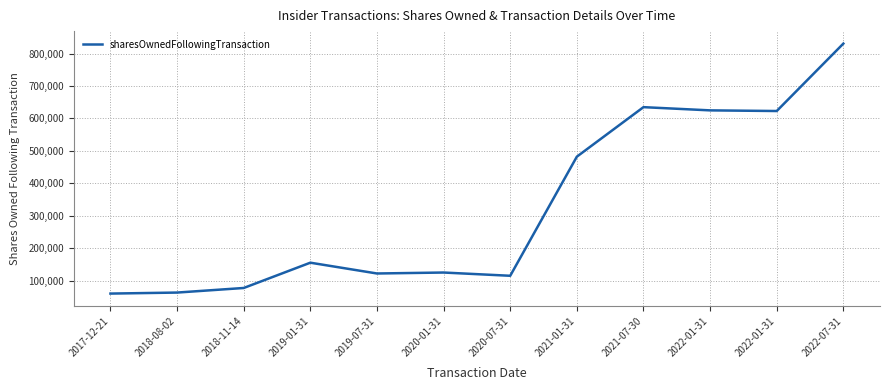

True or false: the data has more than 0 interior local peaks.

True